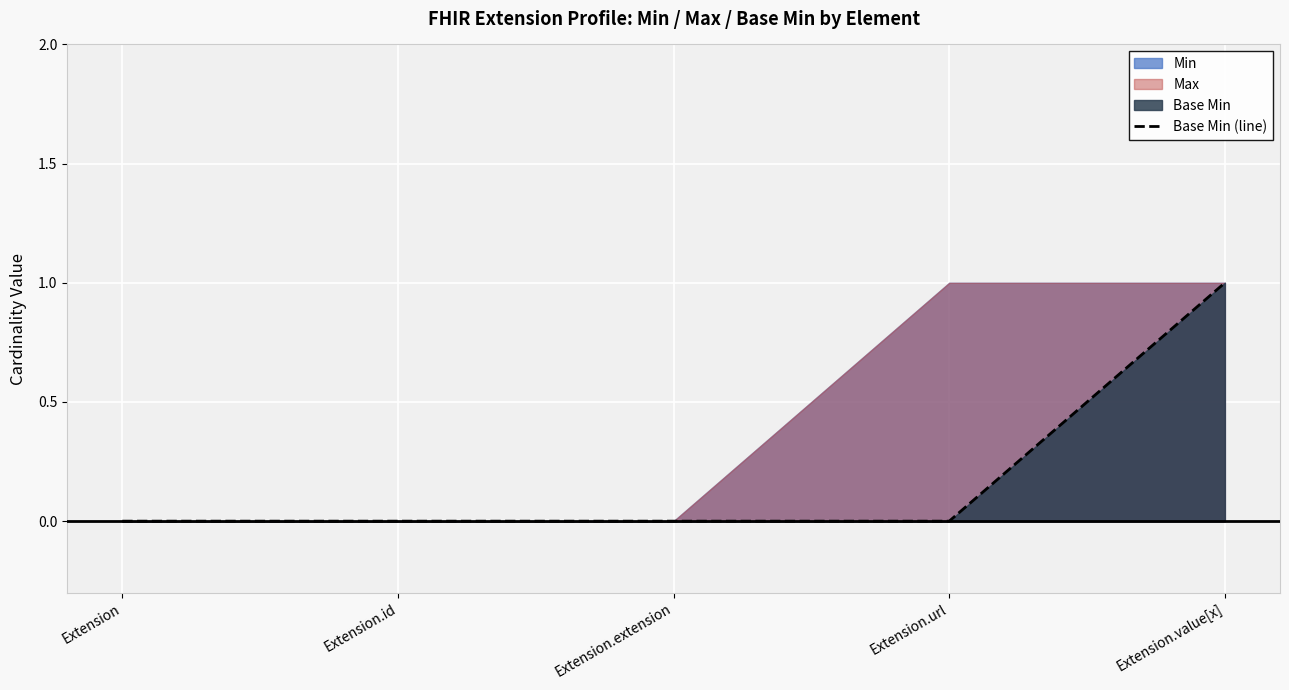

Which has a higher value, Extension.url or Extension.extension?

Extension.url